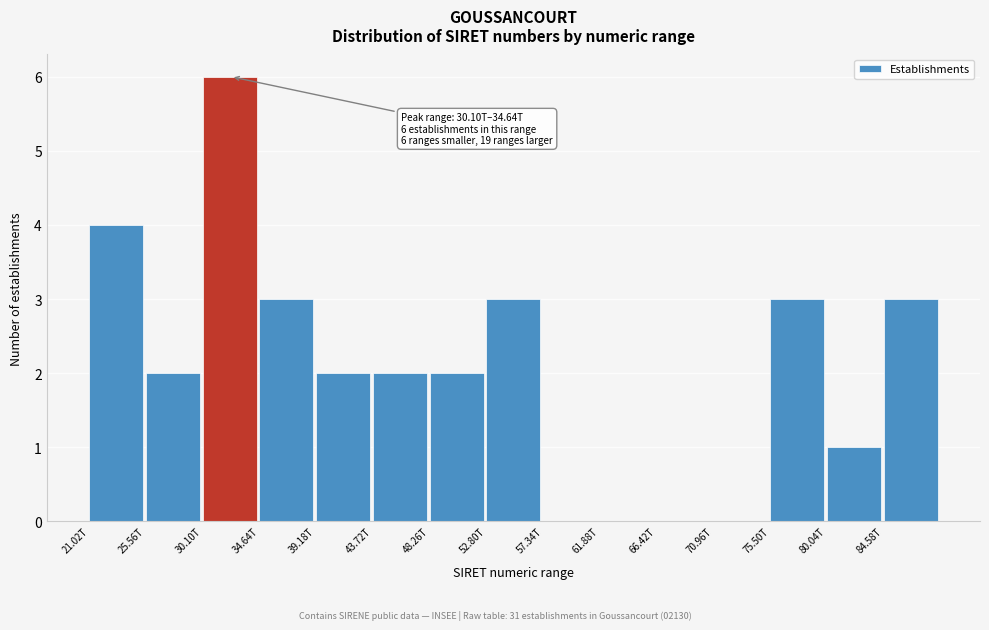

Reading left to right, list all the values displayed in this chart.

21.02T=4	25.56T=2	30.10T=6	34.64T=3	39.18T=2	43.72T=2	48.26T=2	52.80T=3	57.34T=0	61.88T=0	66.42T=0	70.96T=0	75.50T=3	80.04T=1	84.58T=3